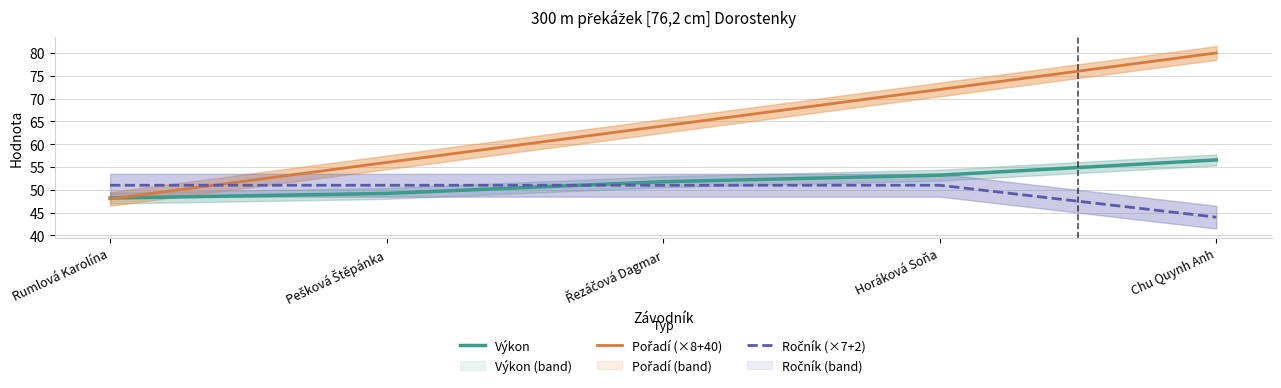

Reading right to left, list all the values displayed in this chart.

Výkon: Chu Quynh Anh=56.5	Horáková Soňa=53.2	Řezáčová Dagmar=51.8	Pešková Štěpánka=49.2	Rumlová Karolína=48.2
Pořadí (×8+40): Chu Quynh Anh=80.0	Horáková Soňa=72.0	Řezáčová Dagmar=64.0	Pešková Štěpánka=56.0	Rumlová Karolína=48.0
Ročník (×7+2): Chu Quynh Anh=44.0	Horáková Soňa=51.0	Řezáčová Dagmar=51.0	Pešková Štěpánka=51.0	Rumlová Karolína=51.0